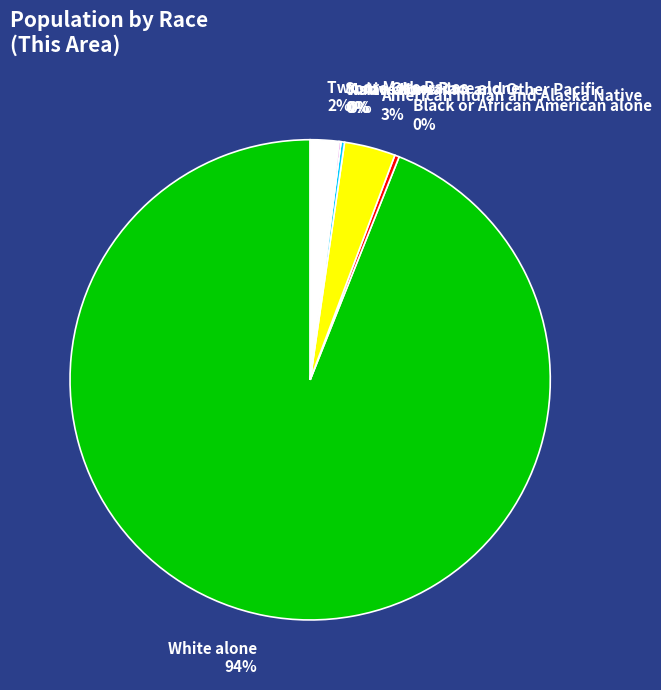

To the nearest percent, what is the difference between the Black or African American alone 0% and Two or More Races 2% slice percentages?

2%